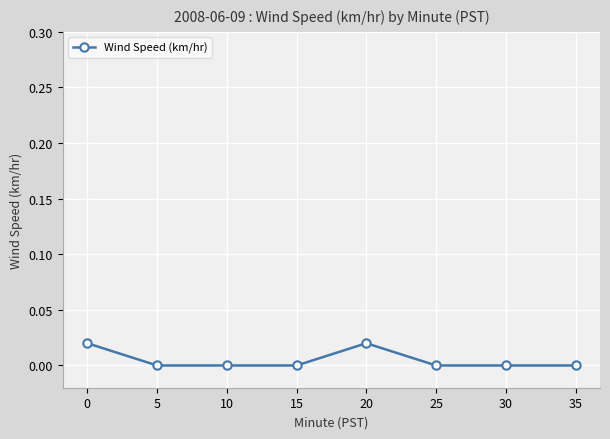

Between 20 and 5, which is larger?

20